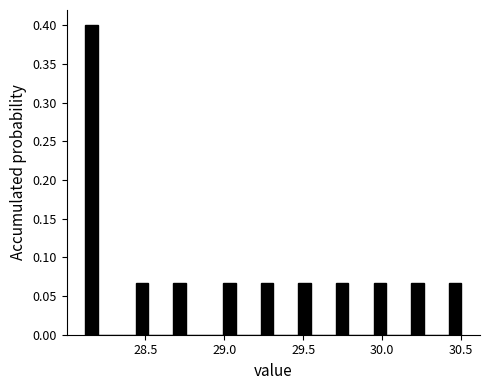

Around what value on the x-axis is the tallest bar? Give the approximate position of its centre, as read against the axis.

28.15